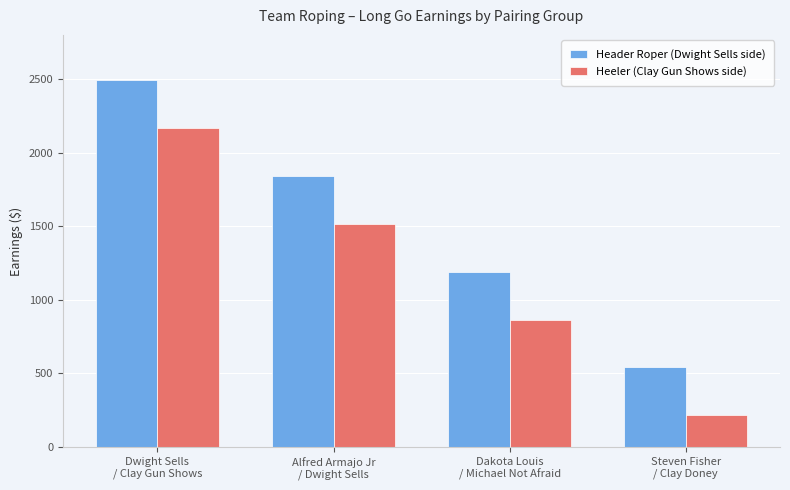

List the labels in order of Heeler (Clay Gun Shows side) value, largest first.

Dwight Sells
/ Clay Gun Shows, Alfred Armajo Jr
/ Dwight Sells, Dakota Louis
/ Michael Not Afraid, Steven Fisher
/ Clay Doney